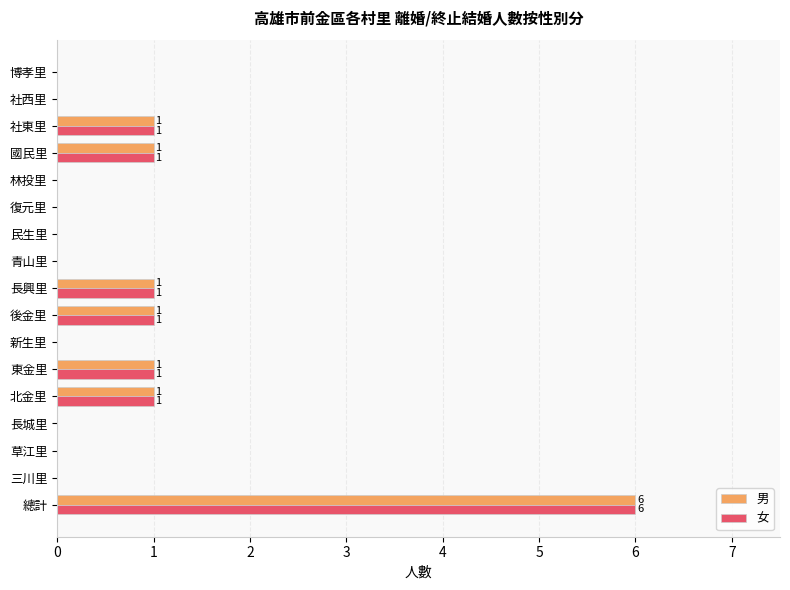

The value of 女 at 博孝里 is 0. True or false?

True